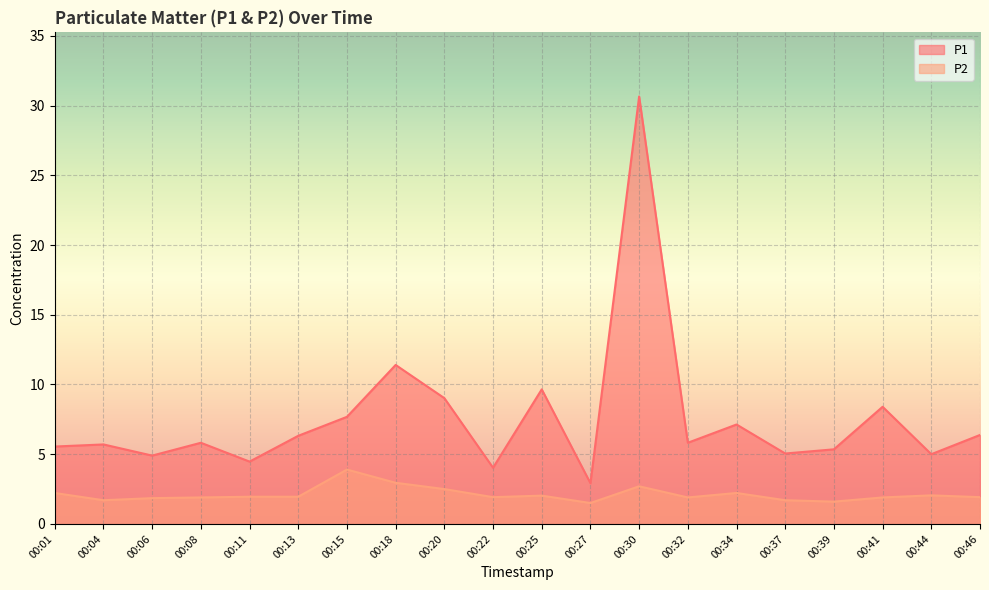

What is the difference between the P1 values at 00:06 and 00:34?

2.2